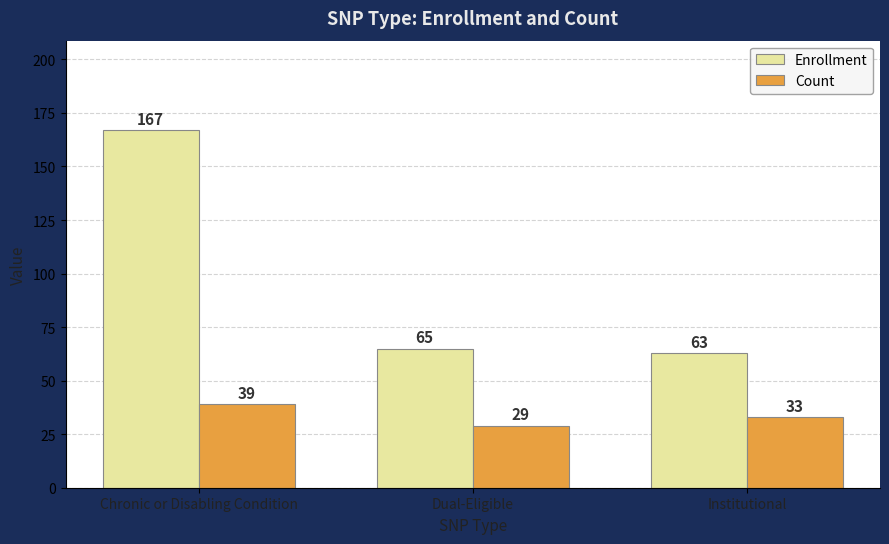

Rank the series by their maximum value, from highest to lowest.

Enrollment, Count